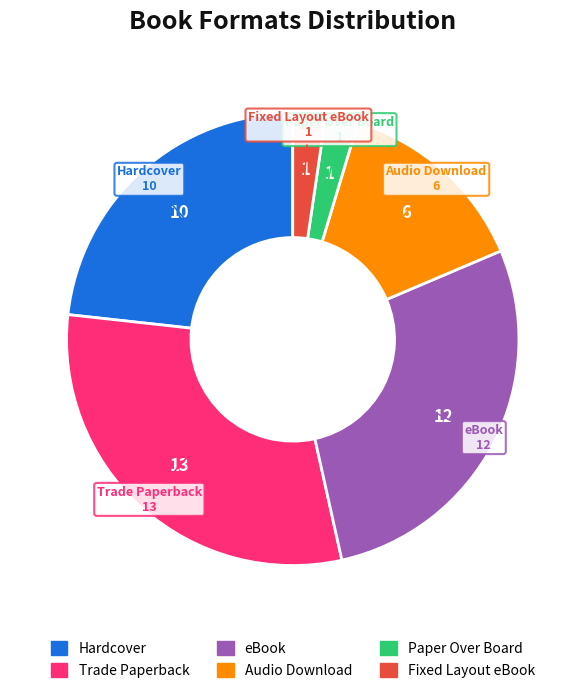

Which has a higher value, Fixed Layout eBook or Hardcover?

Hardcover